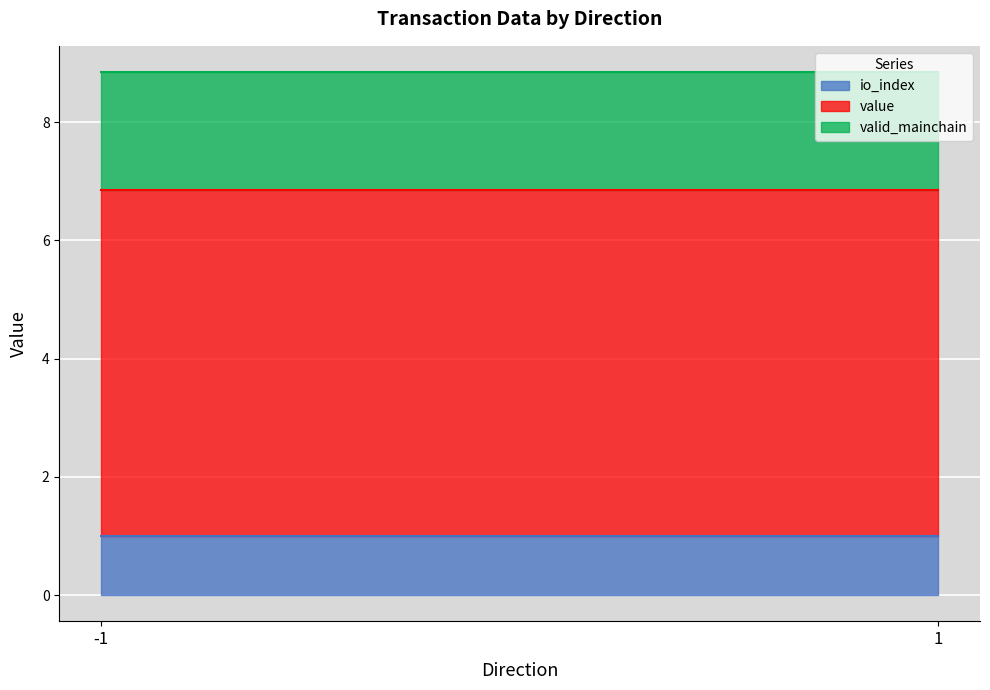

Which series has the largest total across all categories?

value